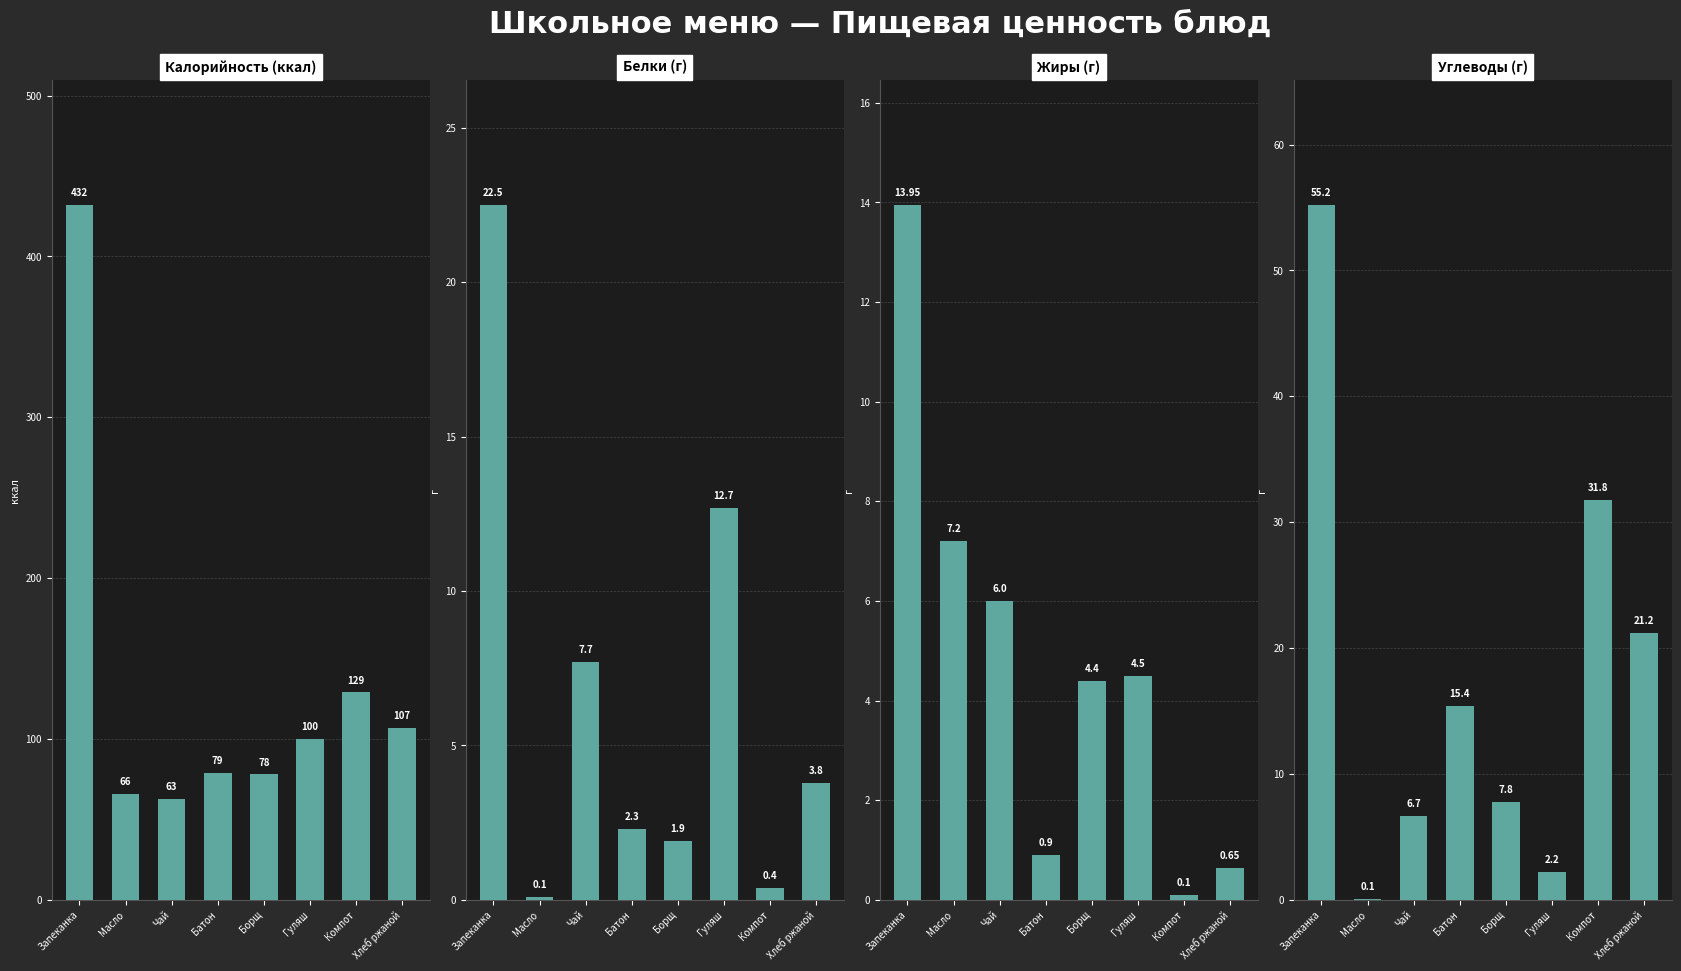

Between Борщ and Гуляш, which is larger?

Гуляш